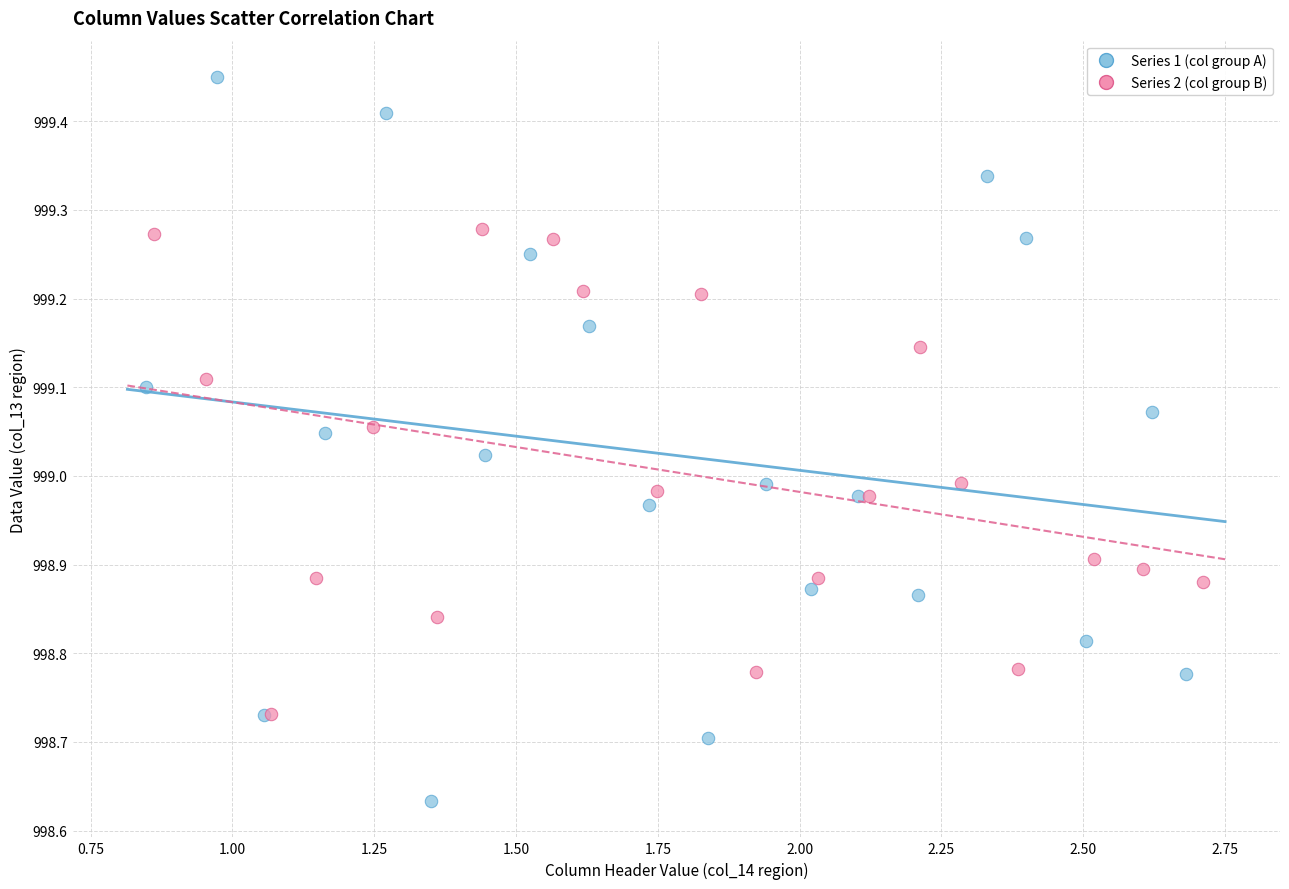

Which series contains the lowest Y value?

Series 1 (col group A)